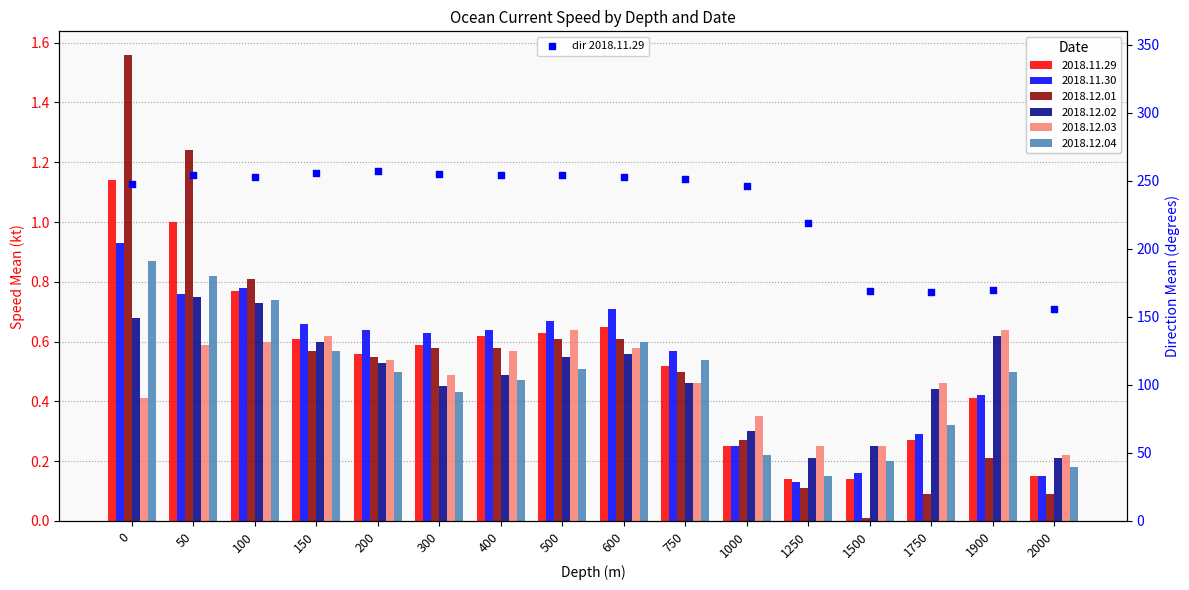

Which has a higher value, 300 or 2000?

300